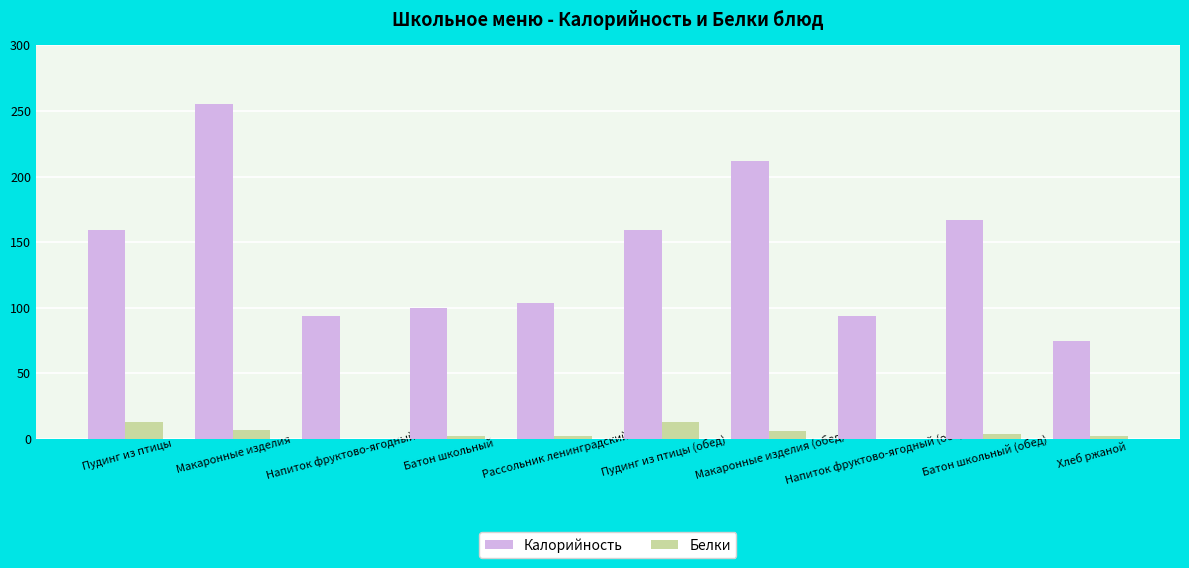

What is the spread (max minus min) of values at Батон школьный?

97.6